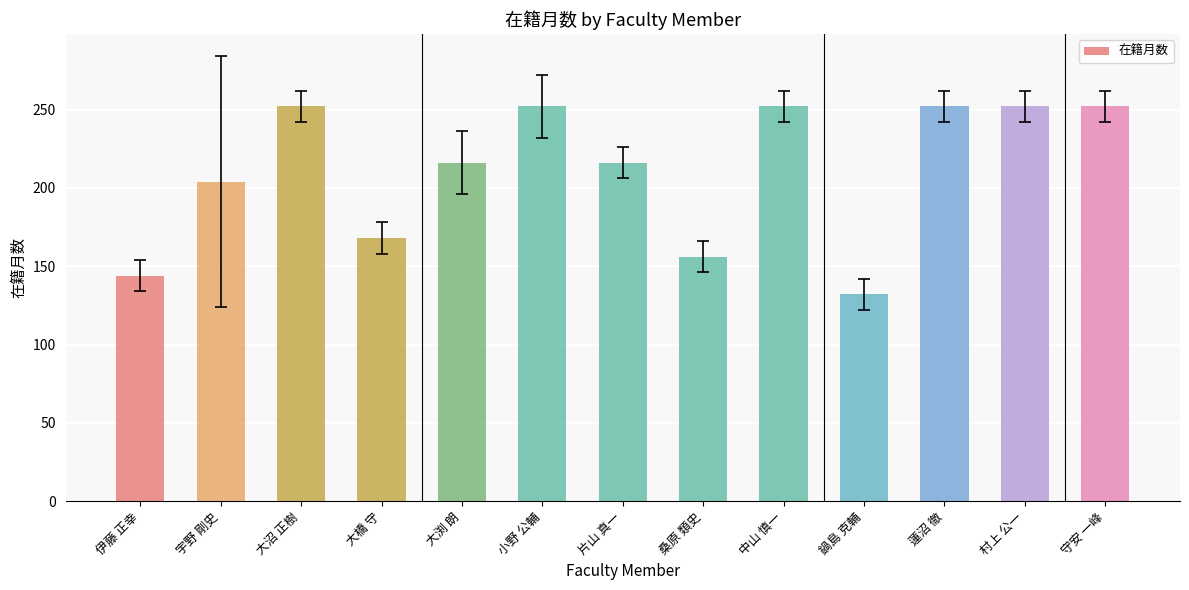

Reading left to right, transcribe all the data shown in this chart.

144	204	252	168	216	252	216	156	252	132	252	252	252